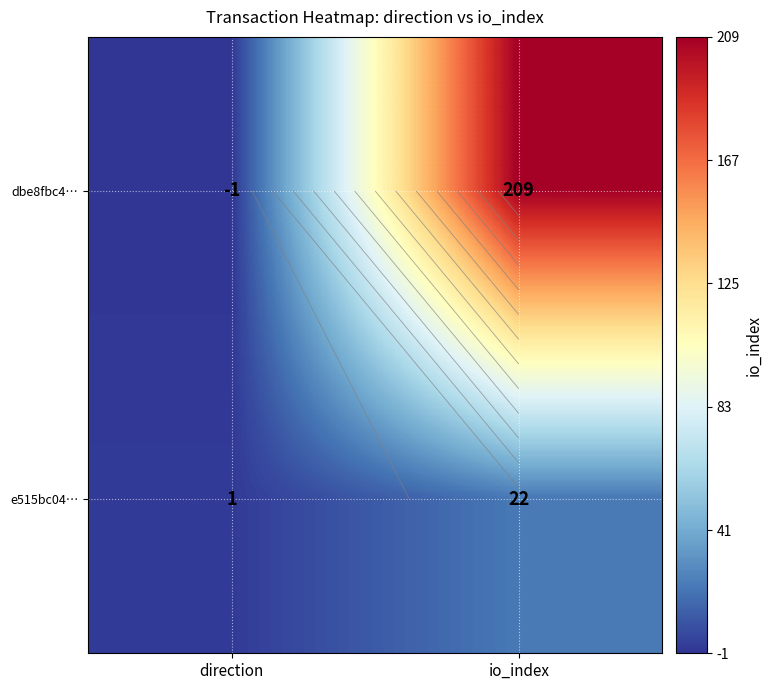

What is the average value of the dbe8fbc4… series?

104